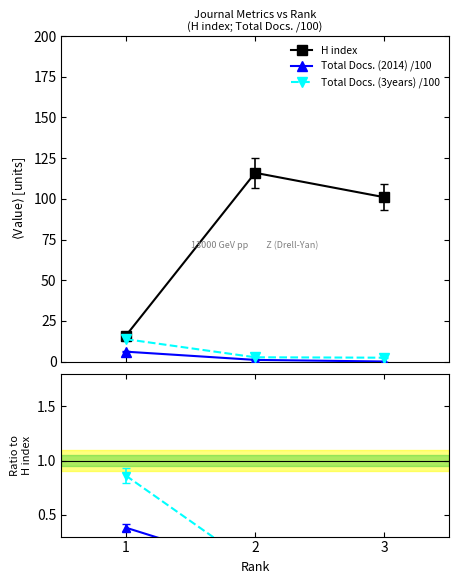

Where is Total Docs. (3years) /100 ratio nearest to the value 0?

2